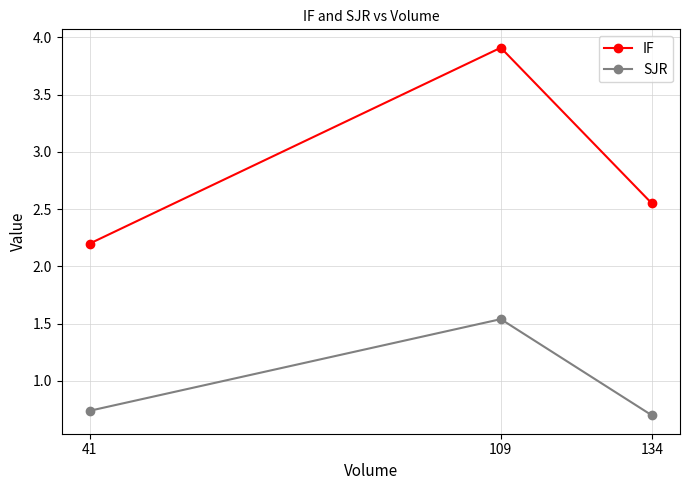

Is the value of SJR at 41 greater than the value of IF at 109?

No